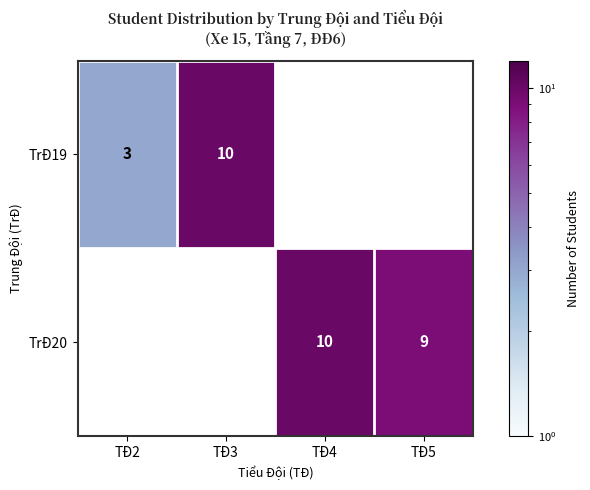

True or false: TrĐ19 has a value of 10 at TĐ3.

True